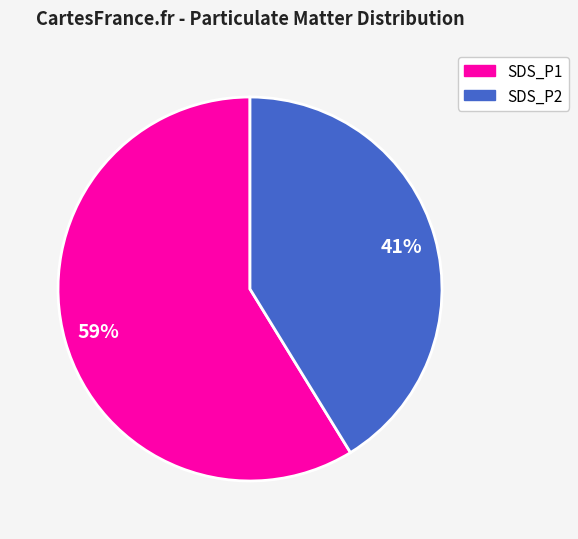

How many slices are in this pie chart?

2